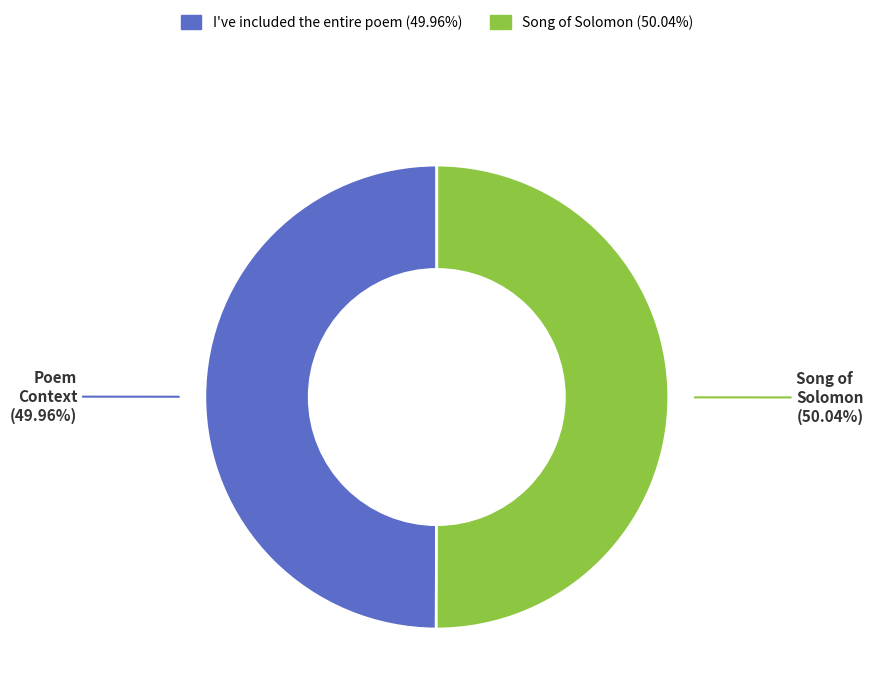

Is there a majority slice in this chart?

Yes